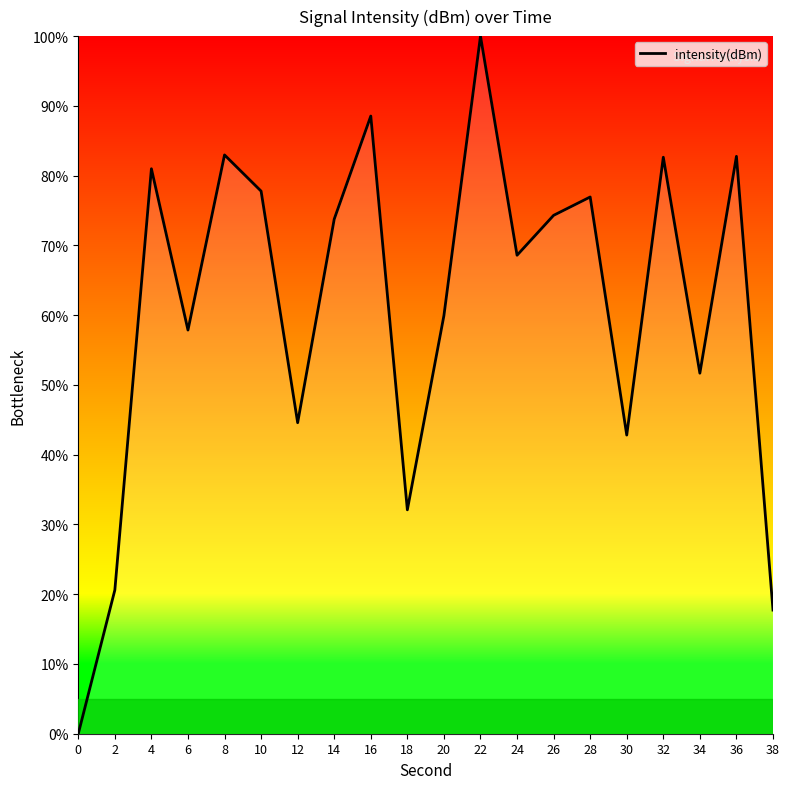

What is the average value?

60.8